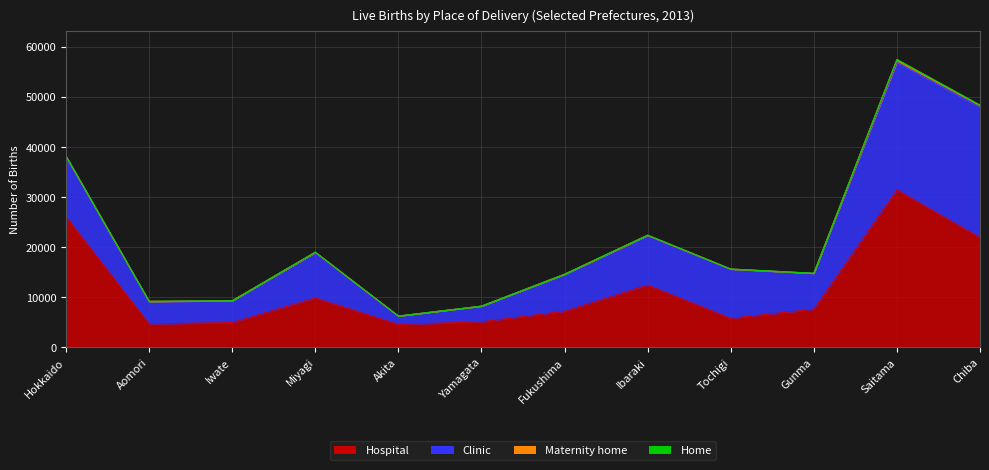

At which category does Home reach its first local valley?

Aomori